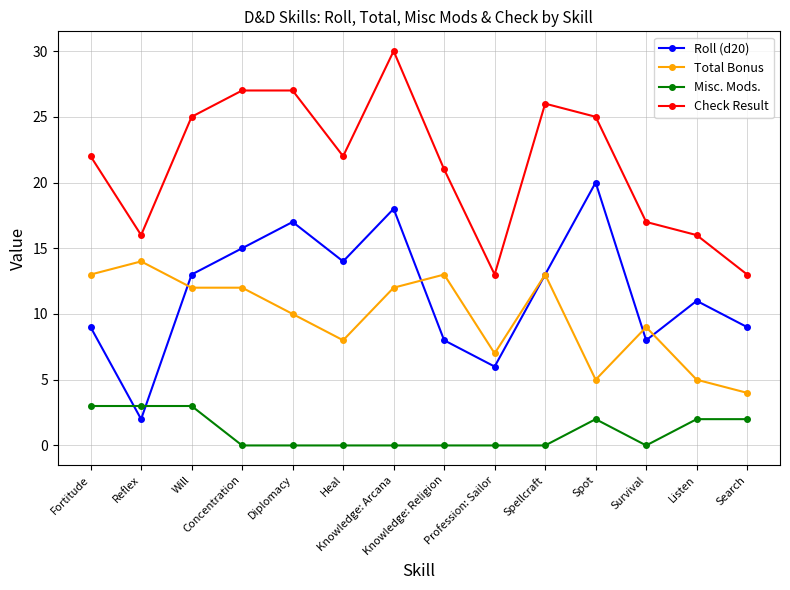

True or false: Roll (d20) and Check Result cross at least once.

False